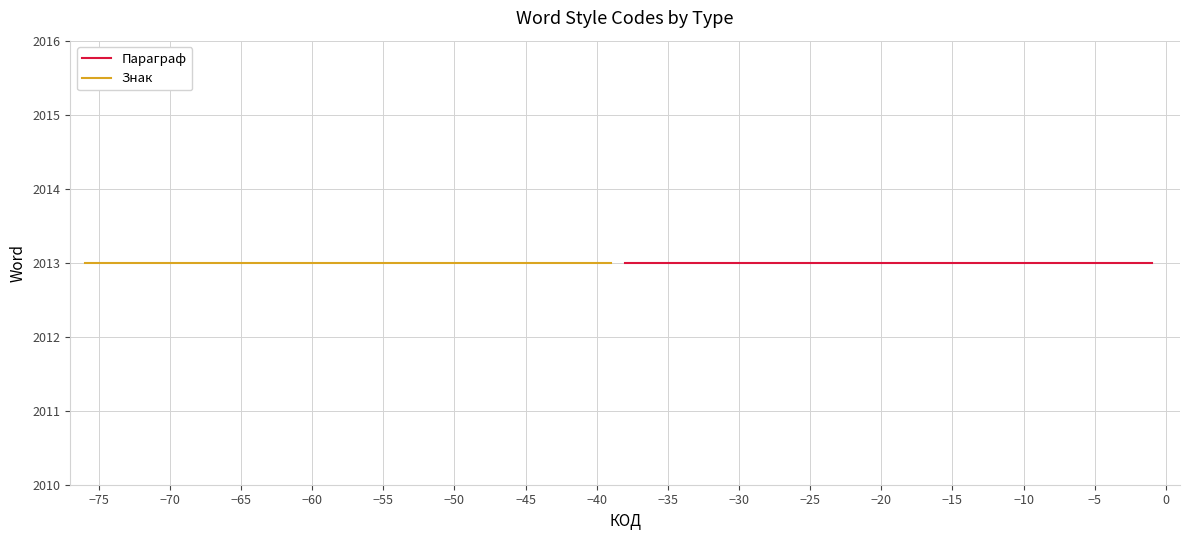

What is the highest value of the Знак series?

-39